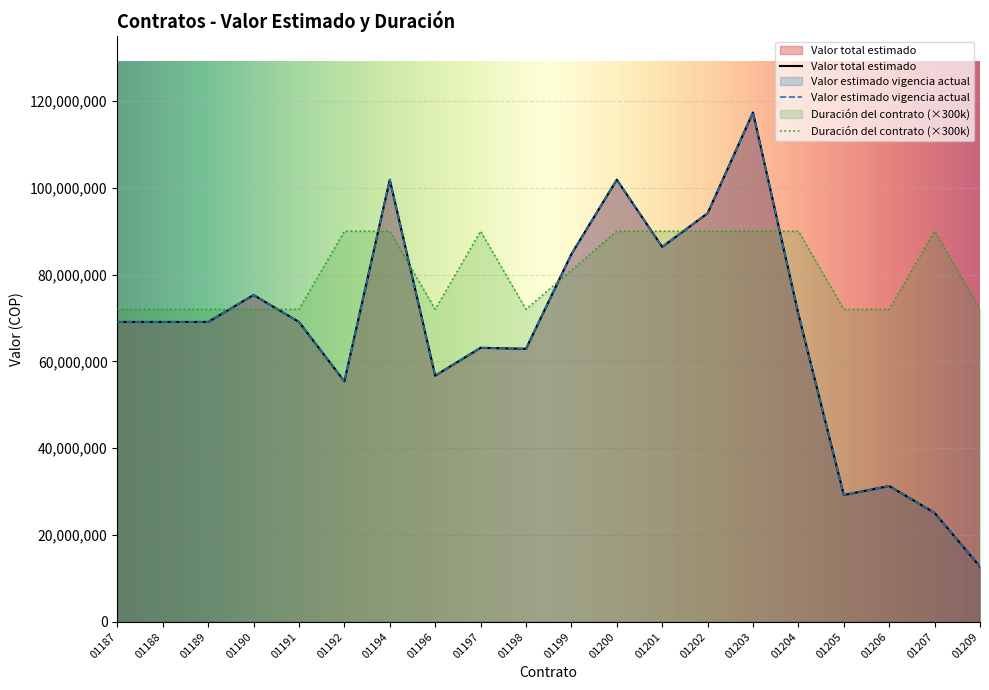

True or false: Valor total estimado has more than 0 points higher than both neighbors.

True